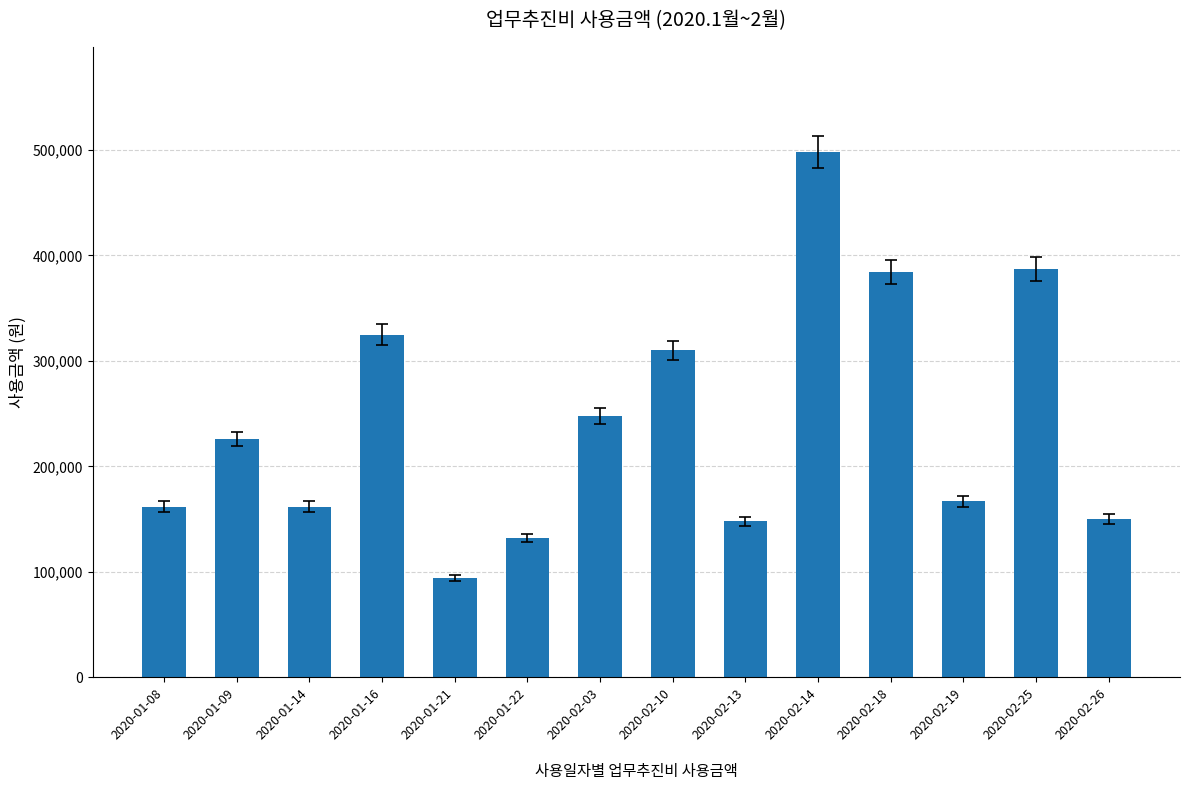

What is the label of the 12th bar from the right?

2020-01-14